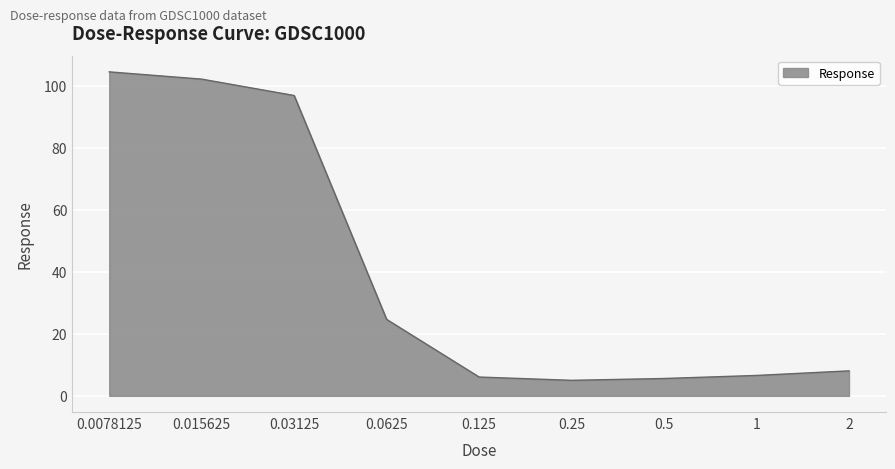

What is the maximum value shown in the chart?

104.6